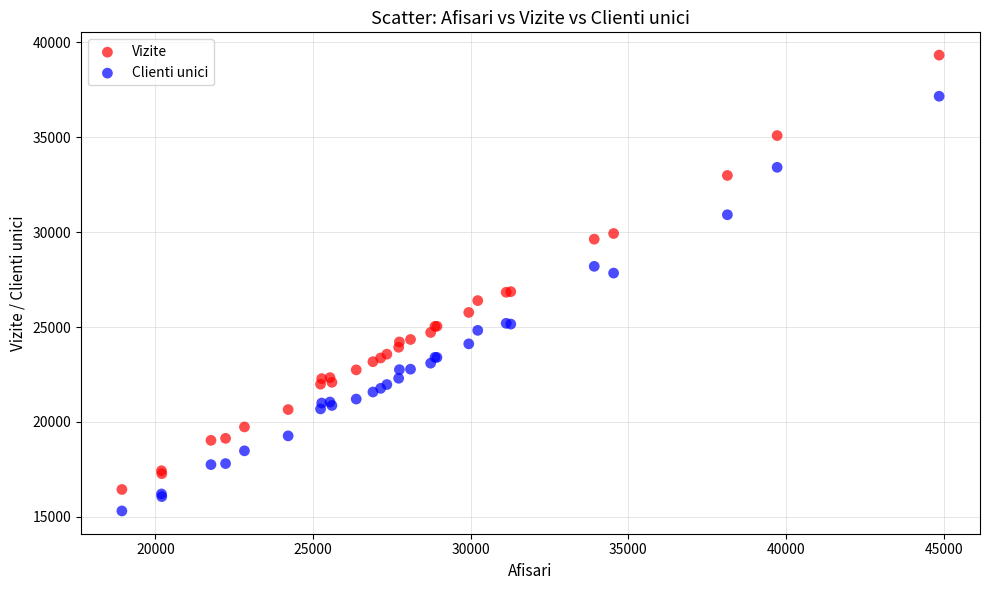

Which series has the largest Y range (max minus min)?

Vizite